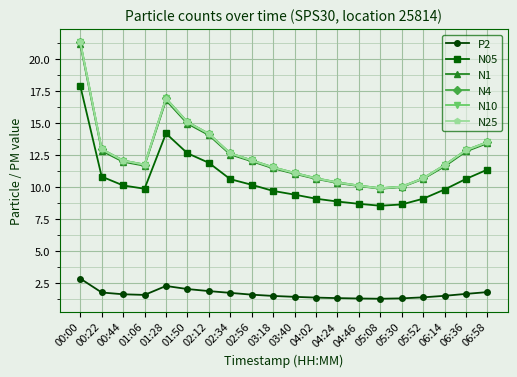

What is the difference between the maximum and minimum values in the N25 series?

11.4